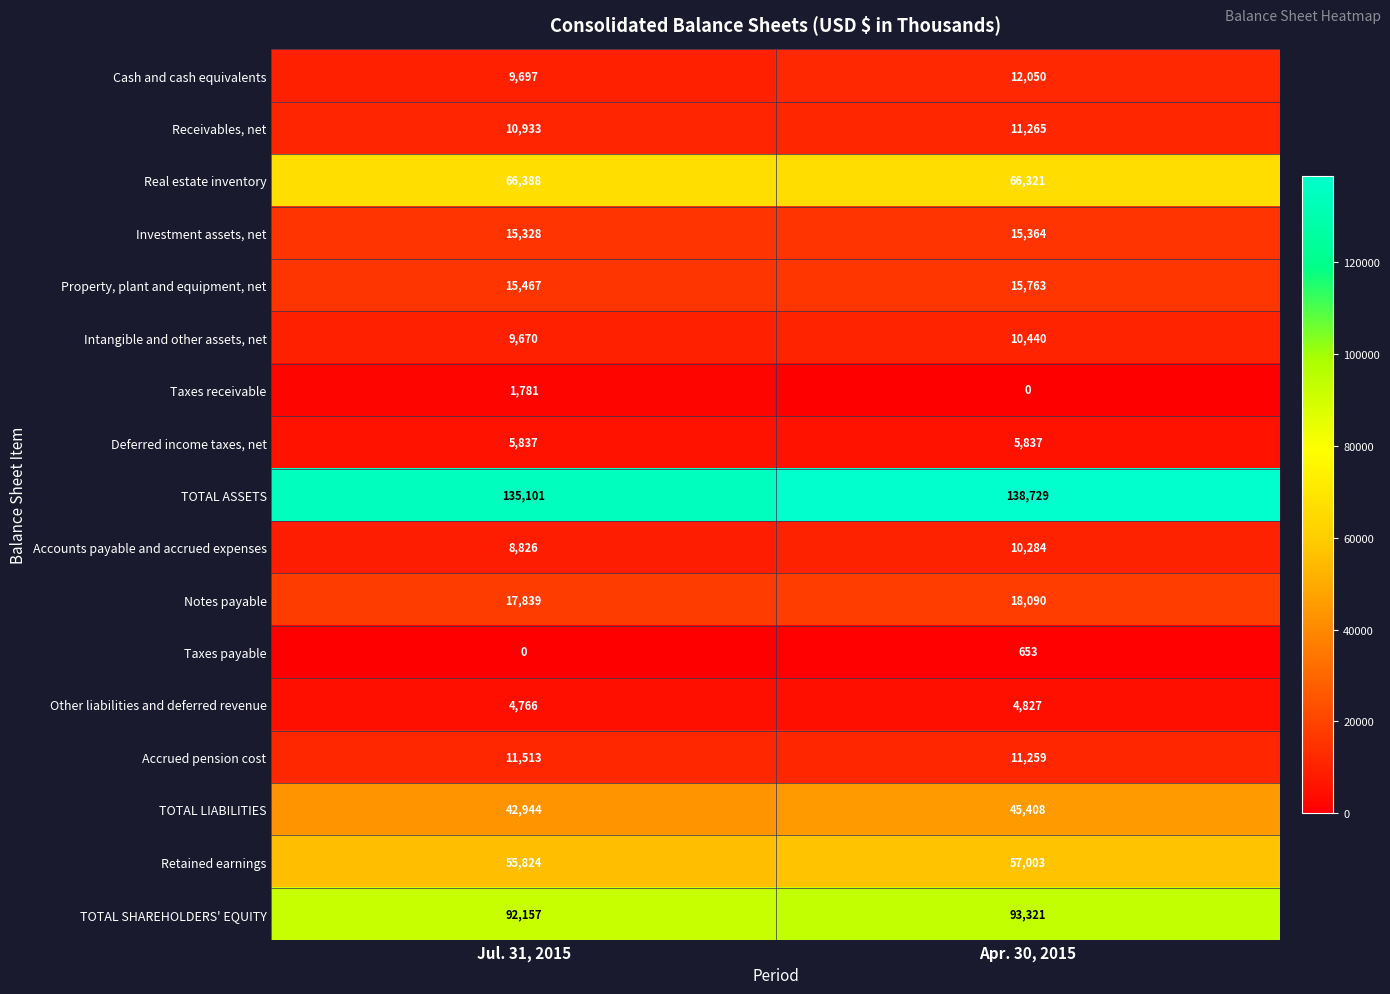

At which category is the sum across all series the highest?

Apr. 30, 2015